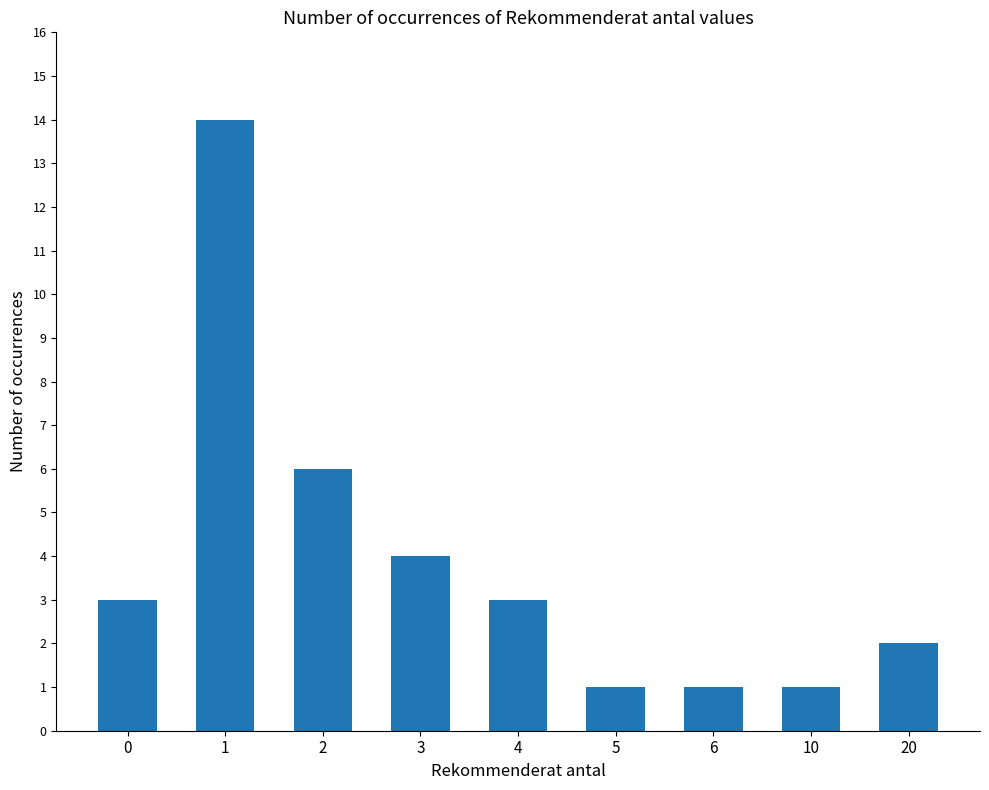

What is the sum of all values?

35